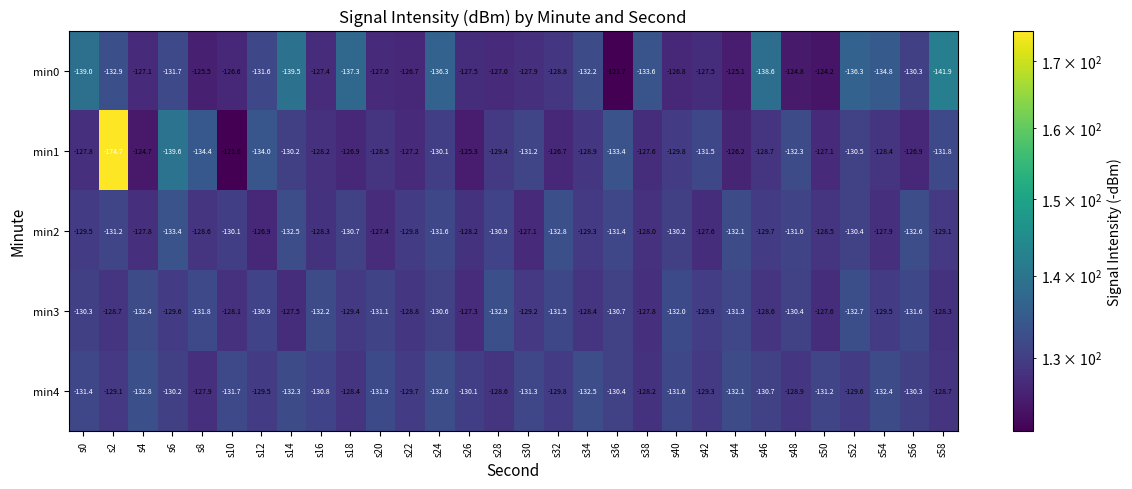

What is the difference between the second highest and second lowest values in the min0 series?

15.3